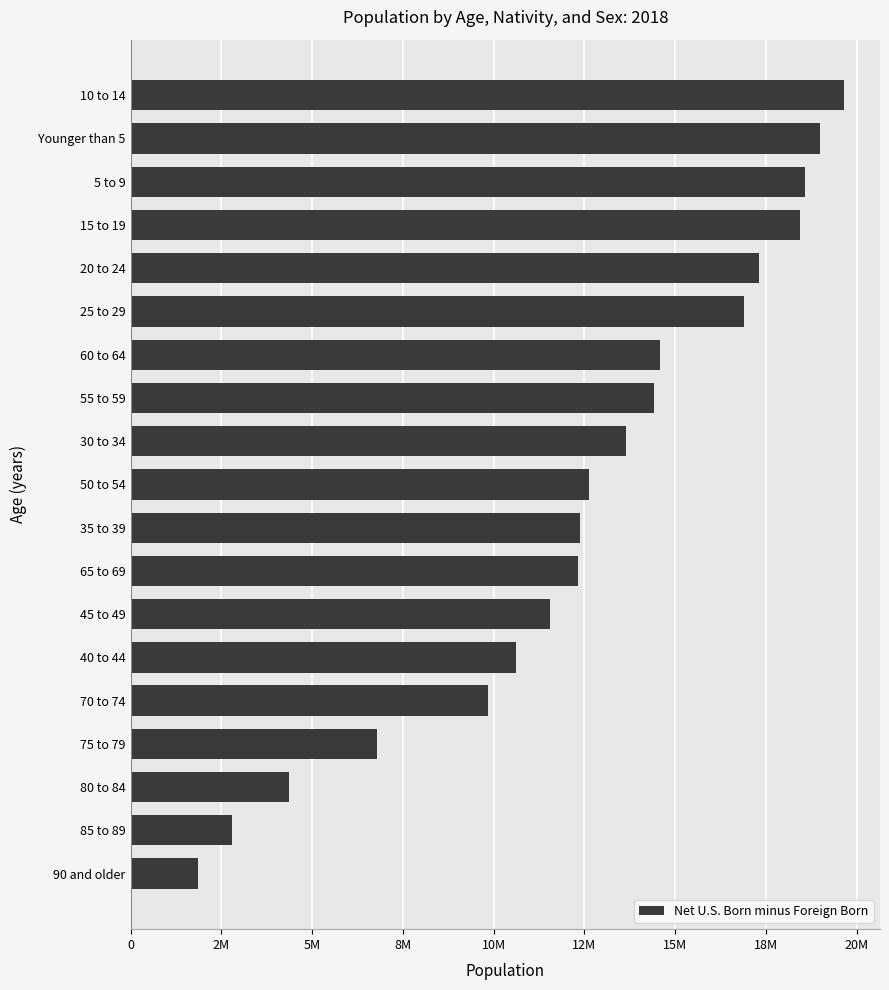

Are the bars horizontal?

Yes